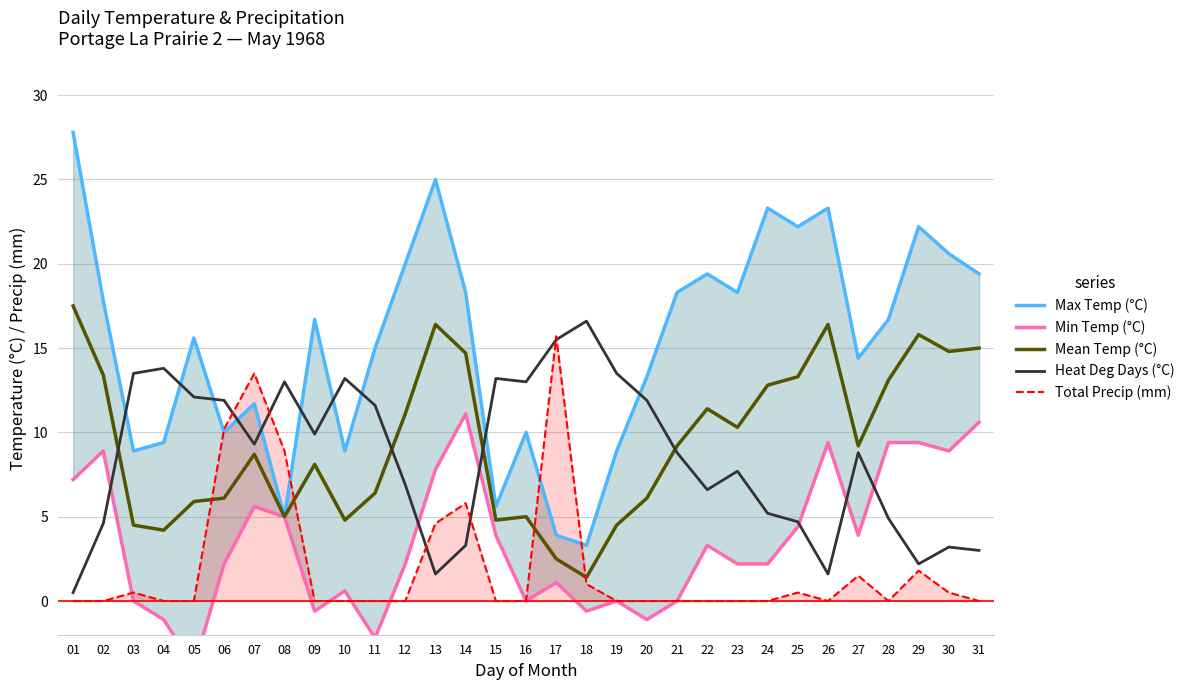

In Heat Deg Days (°C), how many points are lower than both neighbors (excluding endpoints)?

7